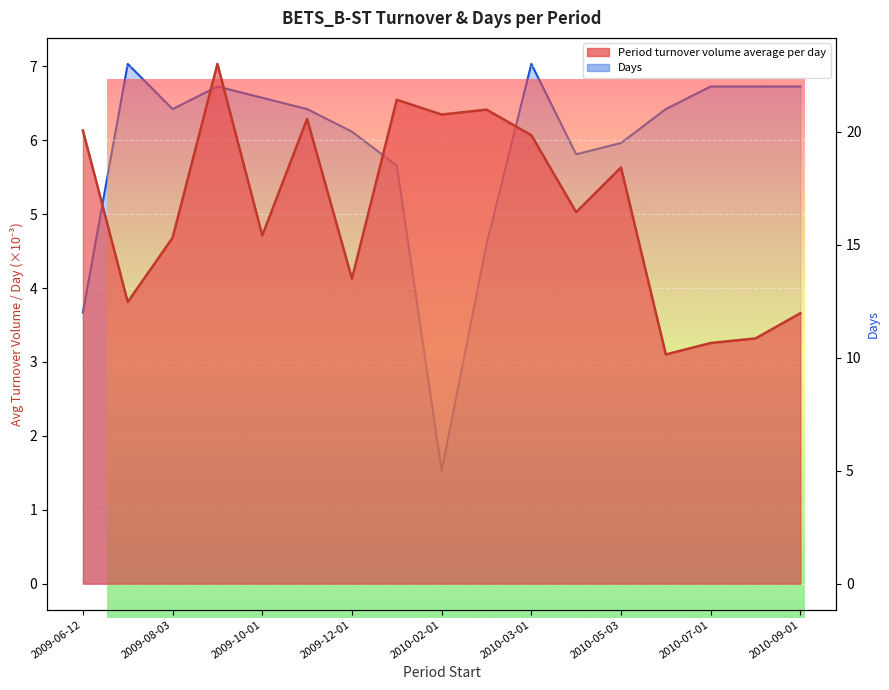

How many categories are shown in the chart?

17